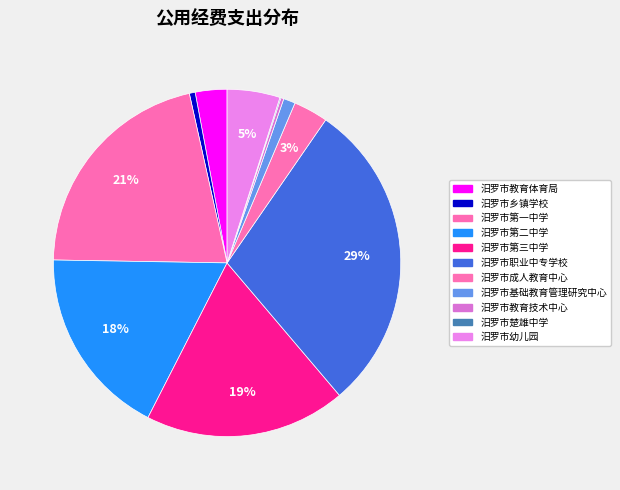

Is it true that 汨罗市基础教育管理研究中心 is 11% of the pie?

False